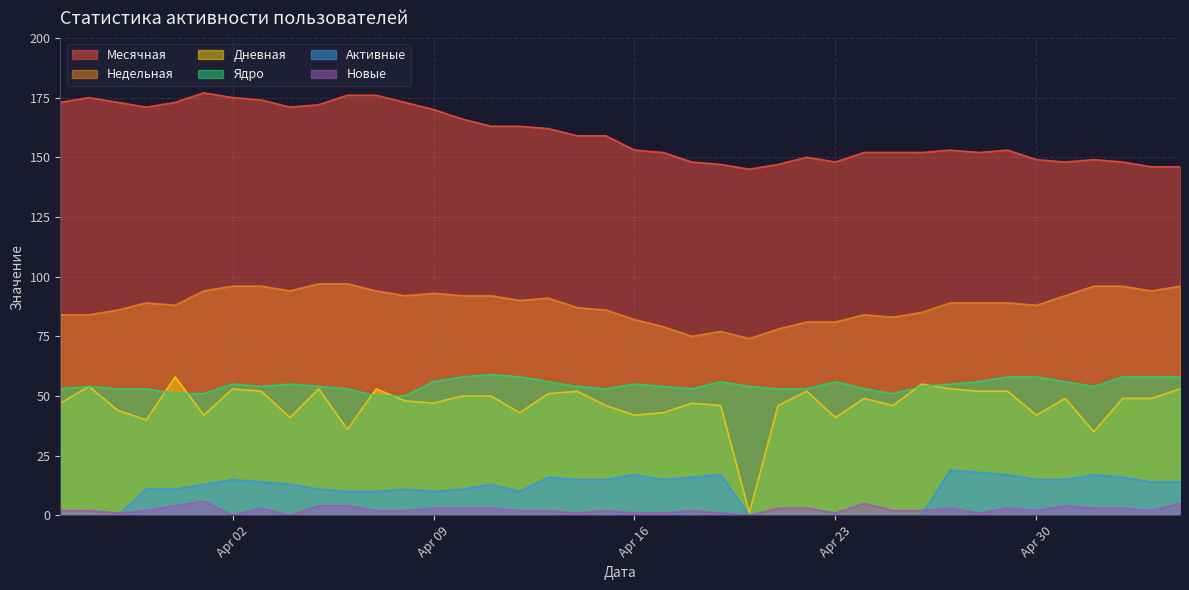

Count the number of data series in this chart.

6